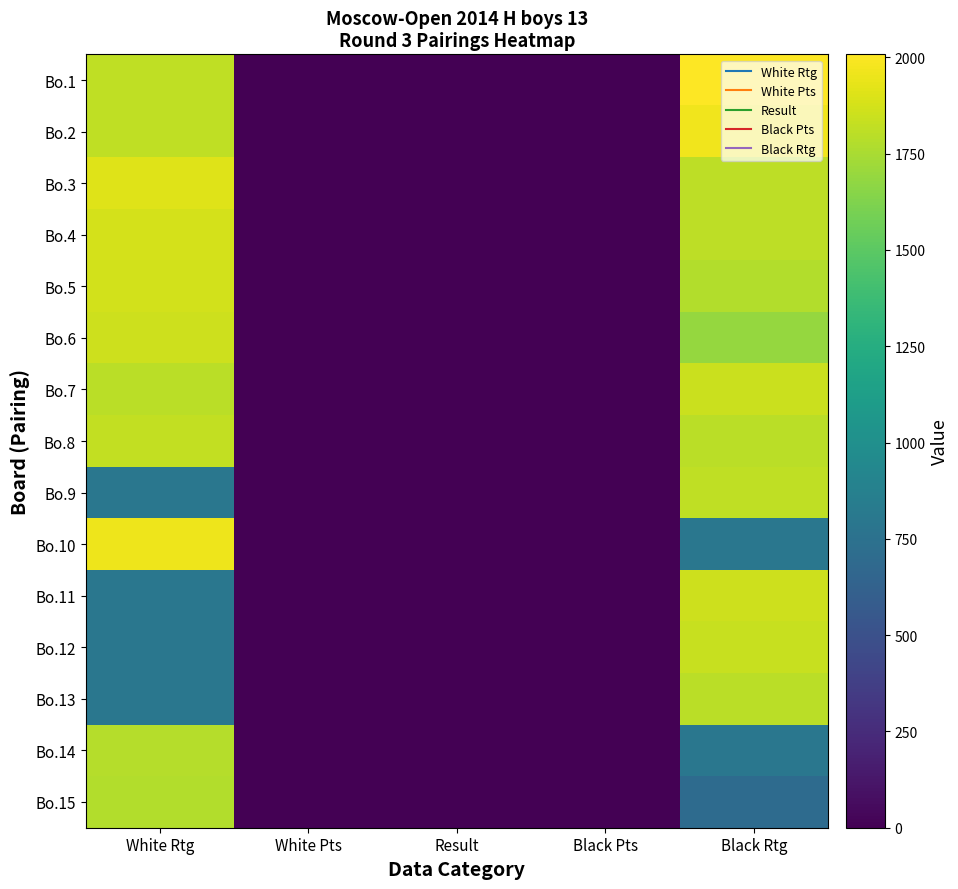

How many categories are shown in the chart?

5